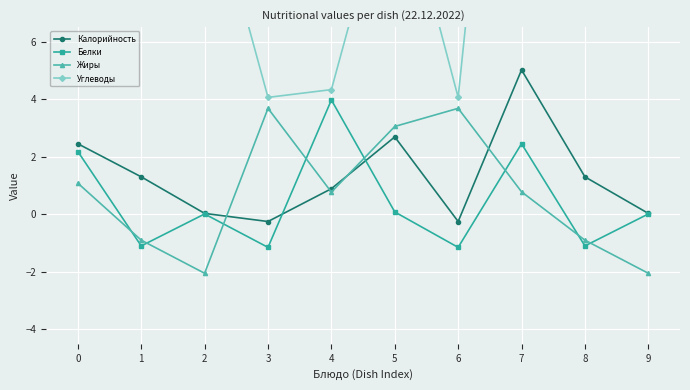

How many times do Белки and Калорийность cross each other?

2